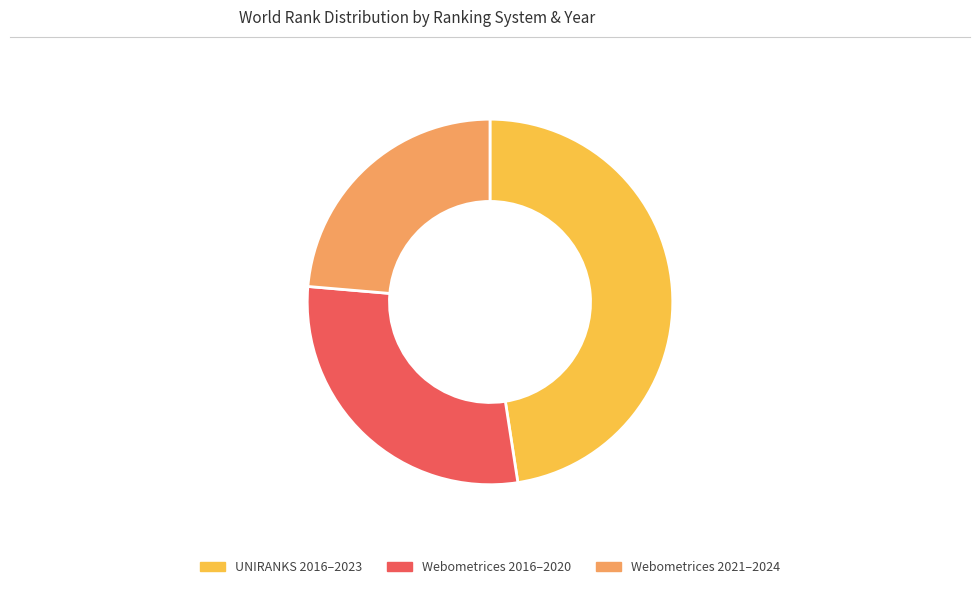

Does any single category account for the majority?

No